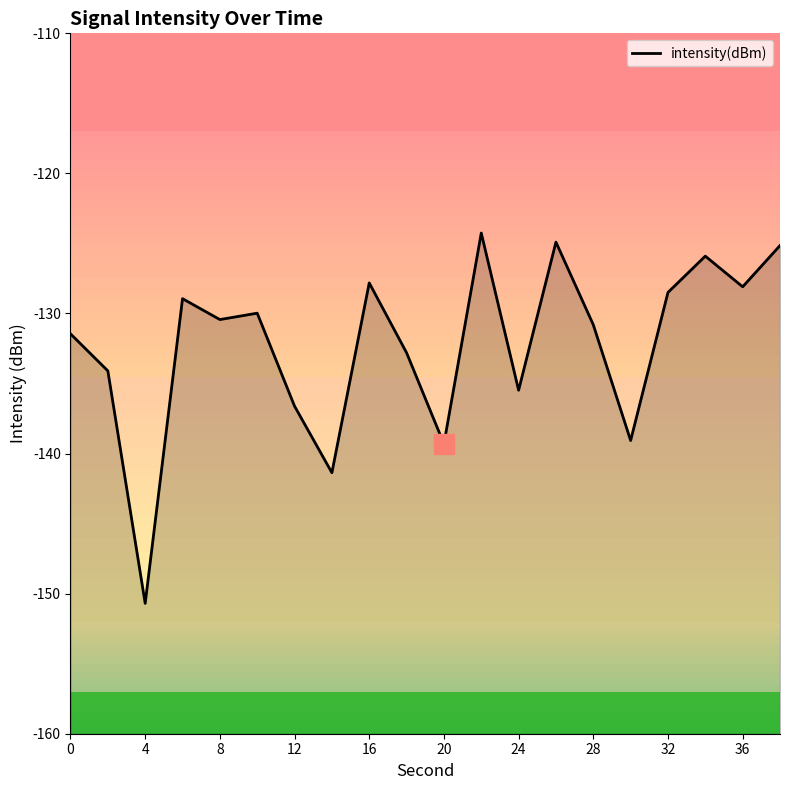

What is the change in value from 16 to 28?

-3.0